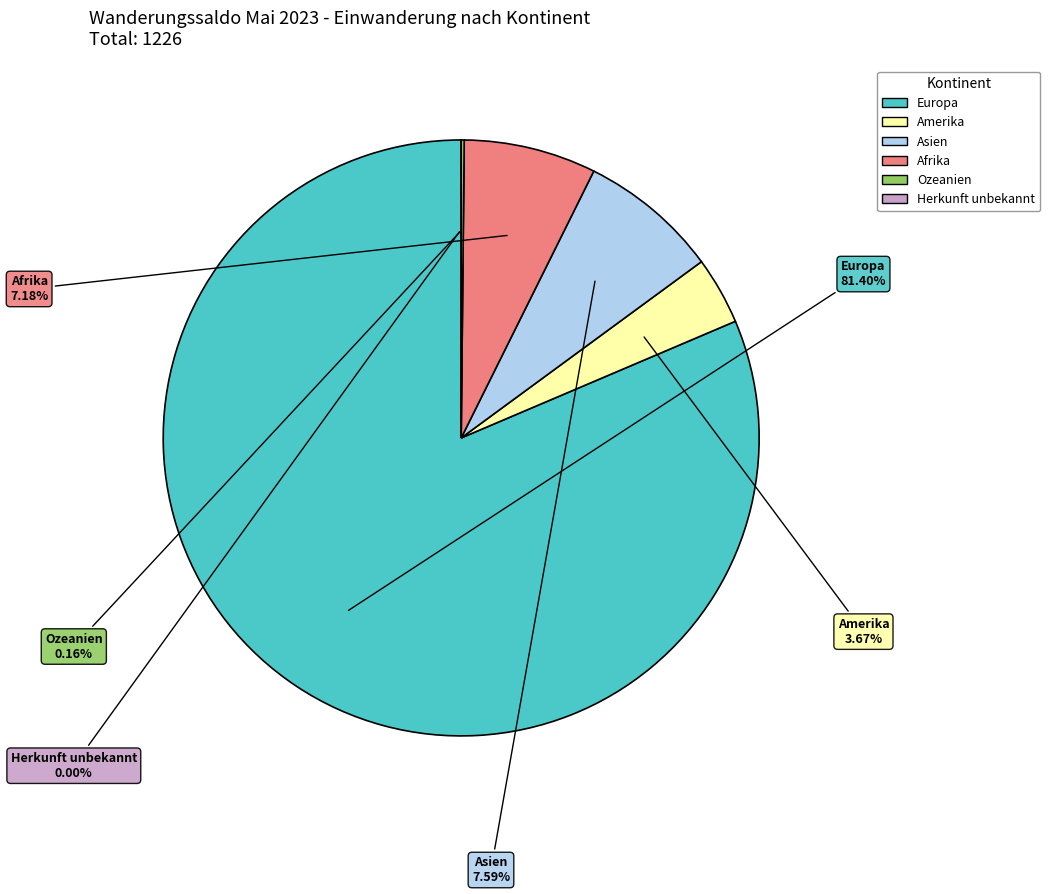

Between Ozeanien and Herkunft unbekannt, which is larger?

Ozeanien